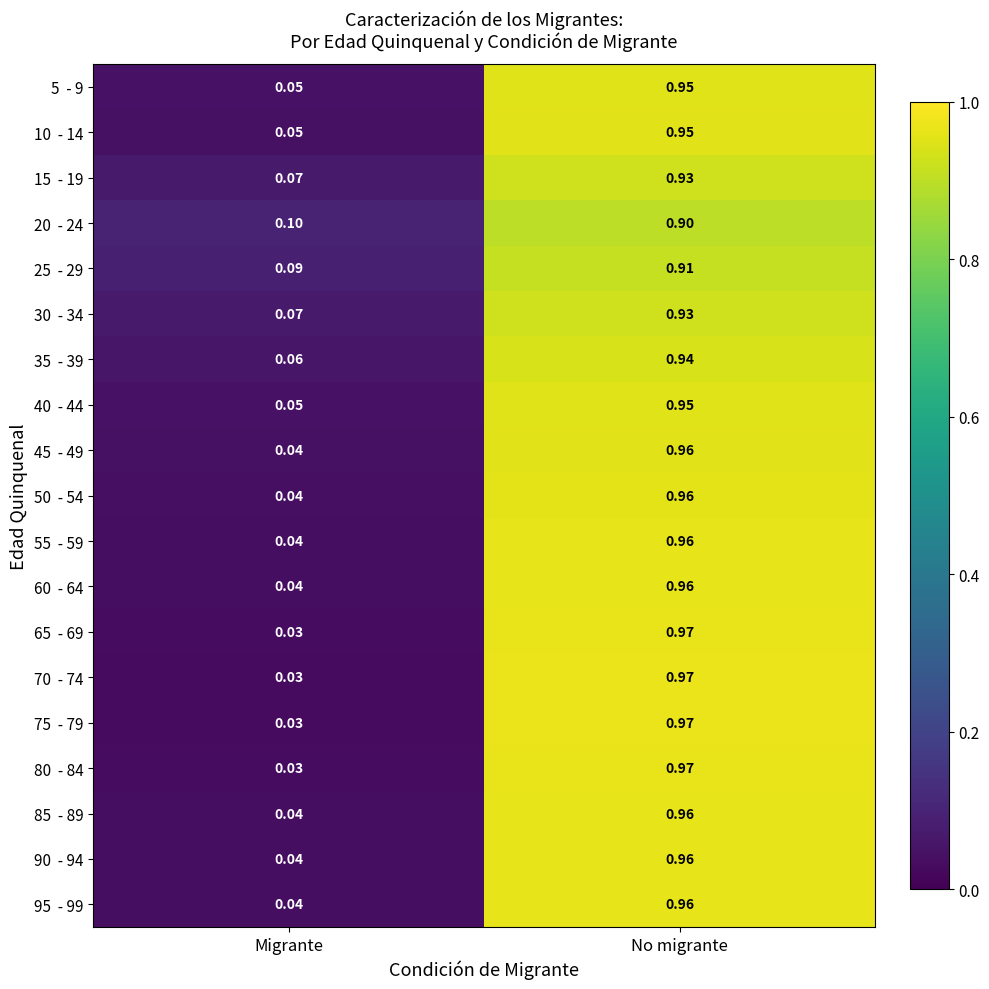

Which label corresponds to the smallest value in the chart?

Migrante